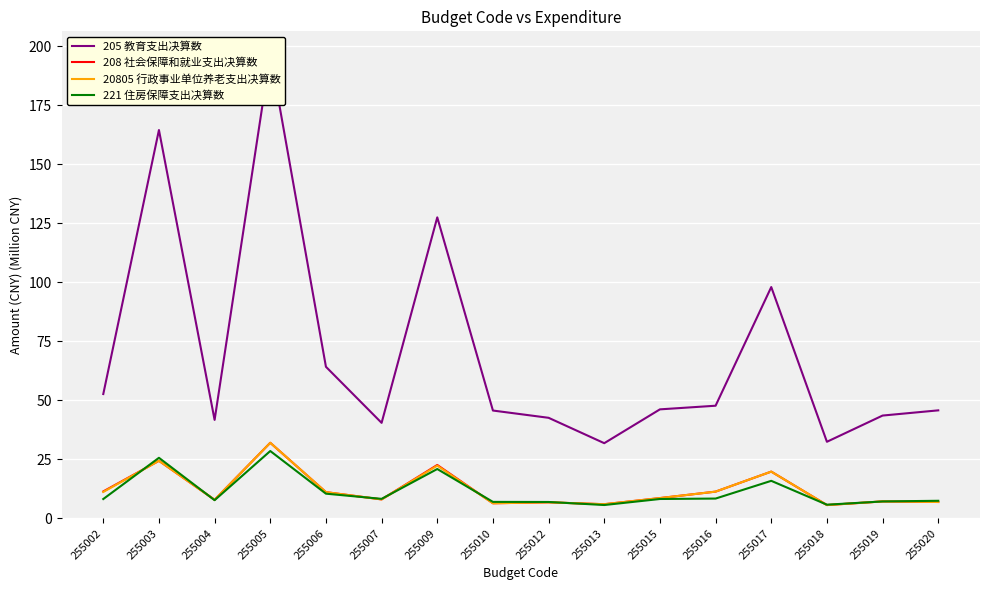

What is the sum of the 221 住房保障支出决算数 values at 255007 and 255020?

15.8